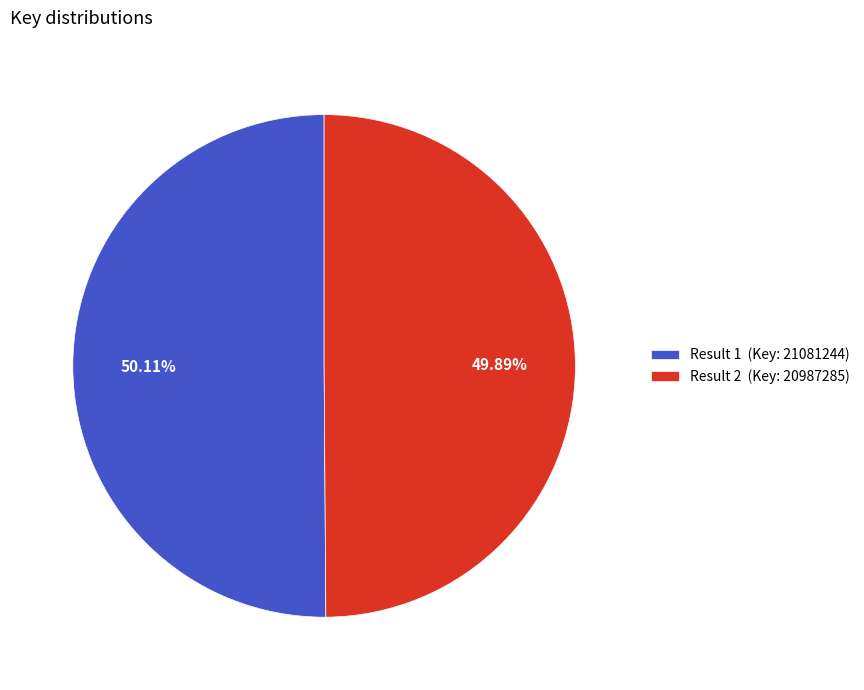

Is there any slice that represents more than half of the pie?

Yes